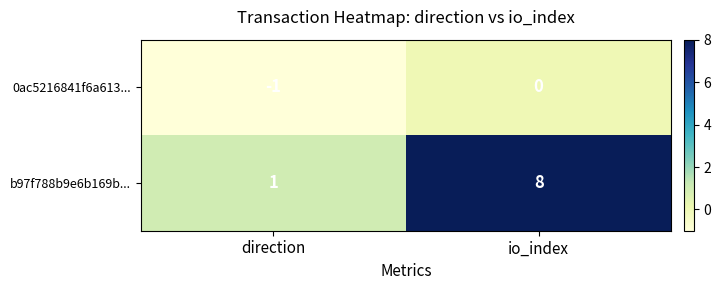

Which label corresponds to the largest value in the chart?

io_index